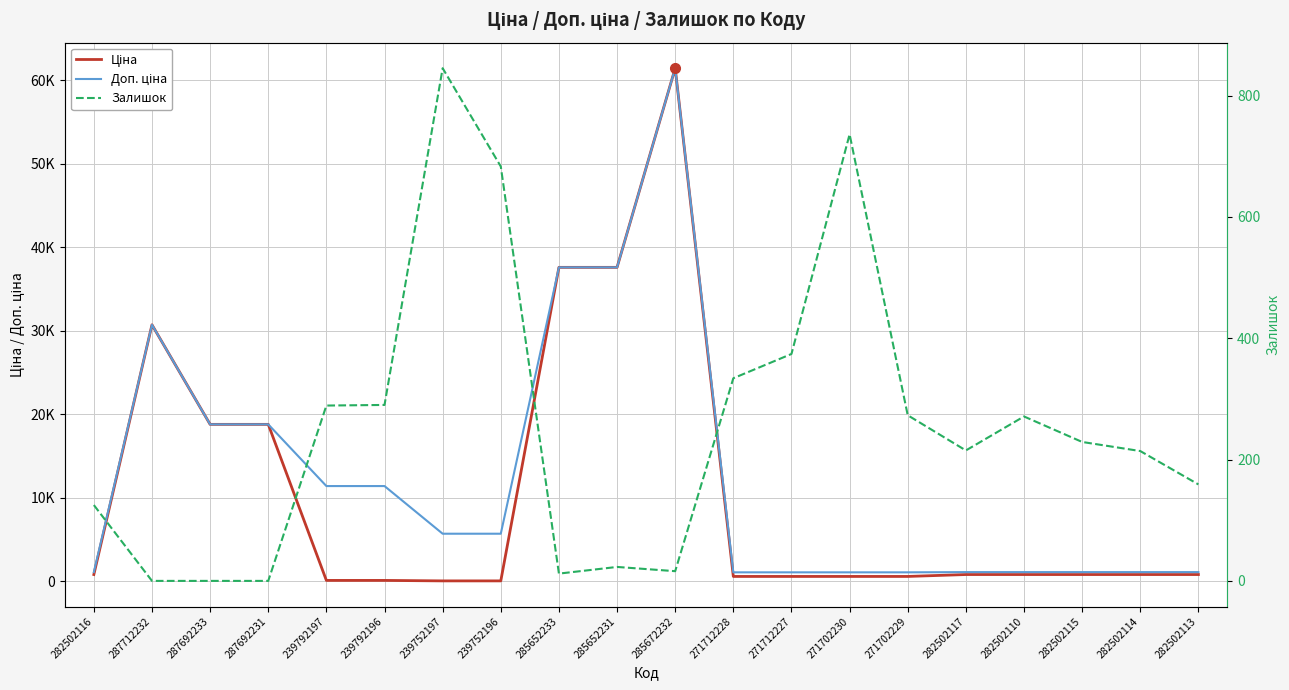

Reading left to right, list all the values displayed in this chart.

Ціна: 282502116=818.5	287712232=30717.1	287692233=18796.8	287692231=18796.8	239792197=114.1	239792196=114.1	239752197=57.0	239752196=57.0	285652233=37593.6	285652231=37593.6	285672232=61434.3	271712228=589.9	271712227=589.9	271702230=589.9	271702229=589.9	282502117=818.5	282502110=818.5	282502115=818.5	282502114=818.5	282502113=818.5
Доп. ціна: 282502116=1109.2	287712232=30717.1	287692233=18796.8	287692231=18796.8	239792197=11410.0	239792196=11410.0	239752197=5705.0	239752196=5705.0	285652233=37593.6	285652231=37593.6	285672232=61434.3	271712228=1081.7	271712227=1081.7	271702230=1081.7	271702229=1081.7	282502117=1109.2	282502110=1109.2	282502115=1109.2	282502114=1109.2	282502113=1109.2
Залишок: 282502116=125.0	287712232=0.0	287692233=0.0	287692231=0.0	239792197=289.0	239792196=290.0	239752197=845.0	239752196=683.0	285652233=12.0	285652231=23.0	285672232=16.0	271712228=334.0	271712227=374.0	271702230=736.0	271702229=273.0	282502117=215.0	282502110=271.0	282502115=229.0	282502114=214.0	282502113=159.0